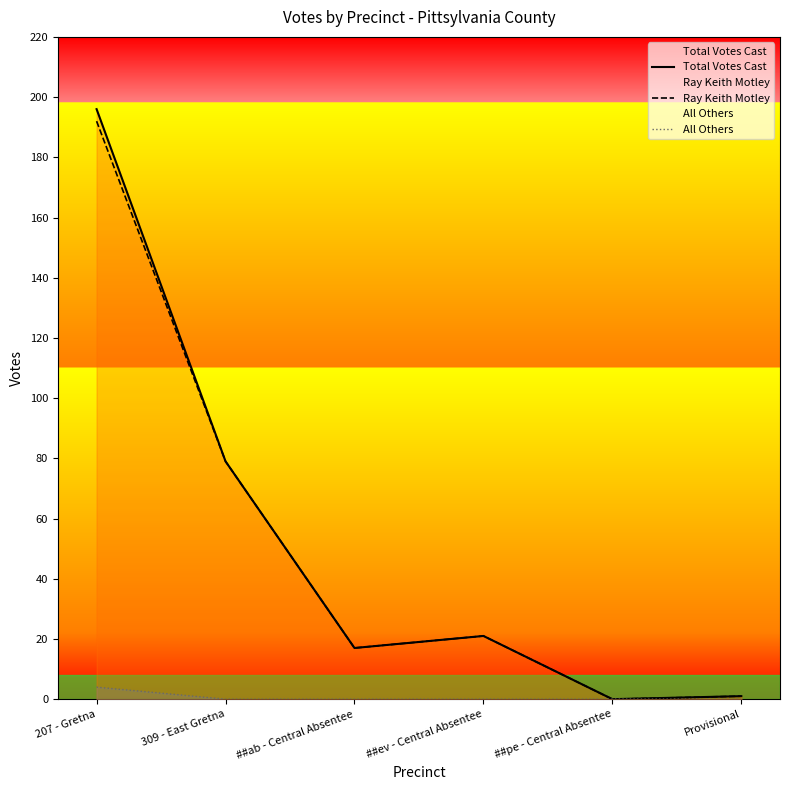

True or false: All Others has more than 0 points higher than both neighbors.

False